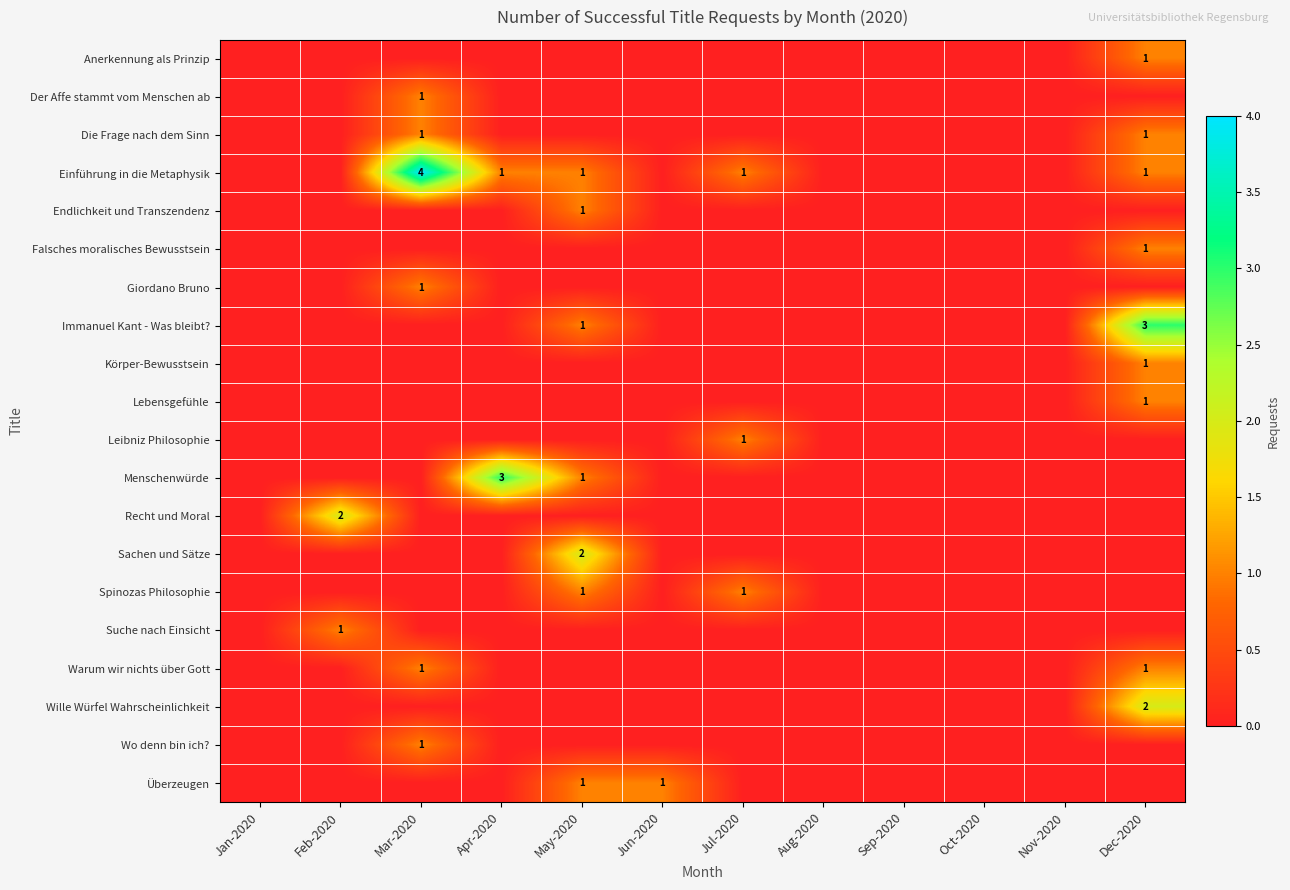

Is it true that Recht und Moral equals 1 at Feb-2020?

False